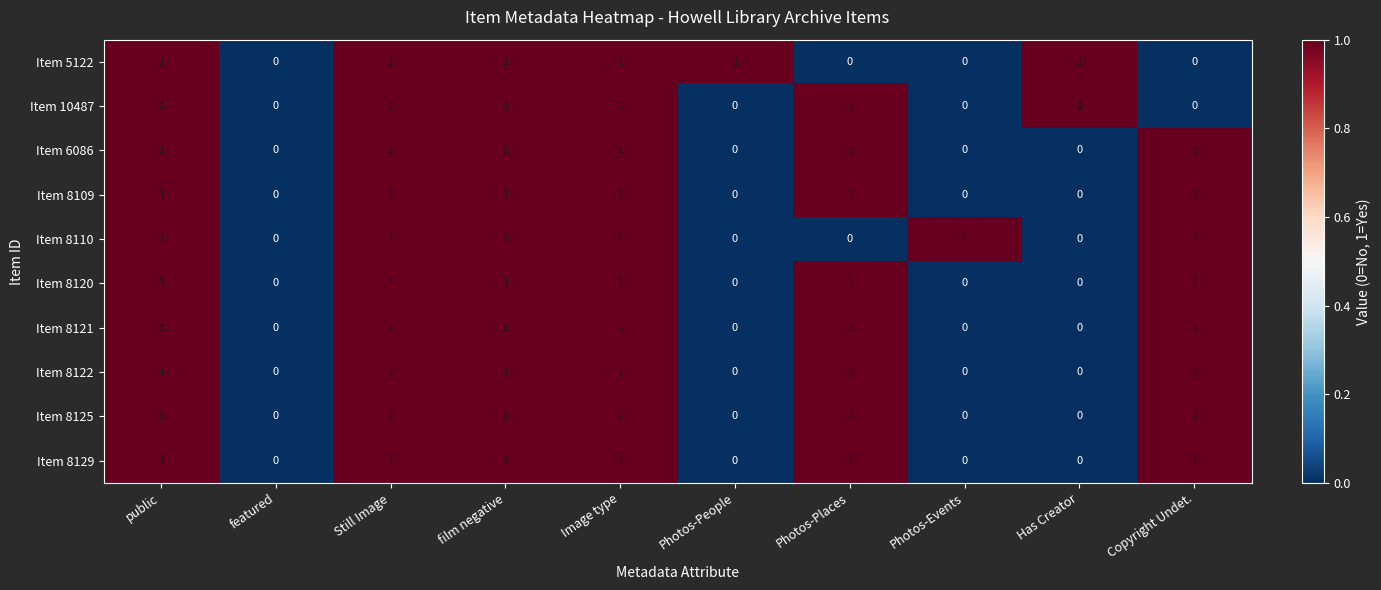

What is the total value across all series at Image type?

10